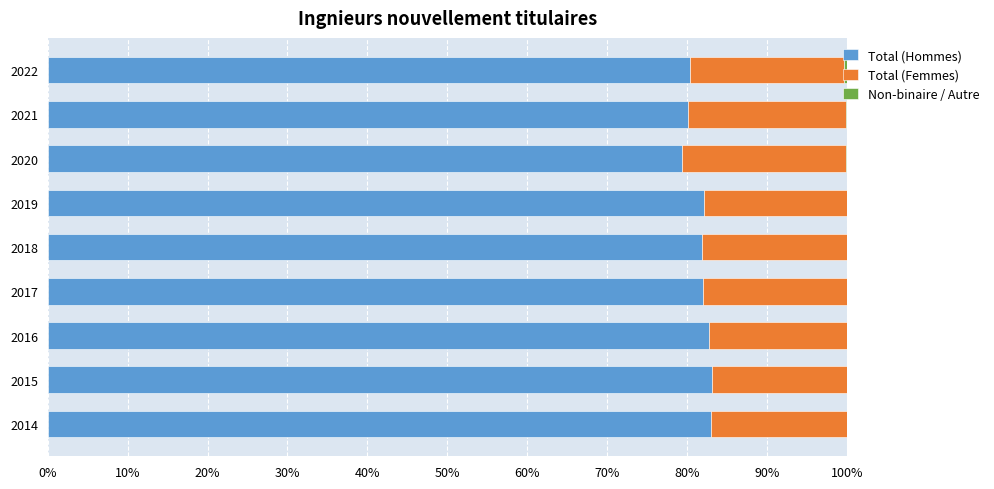

What is the highest value of the Total (Hommes) series?

83.2